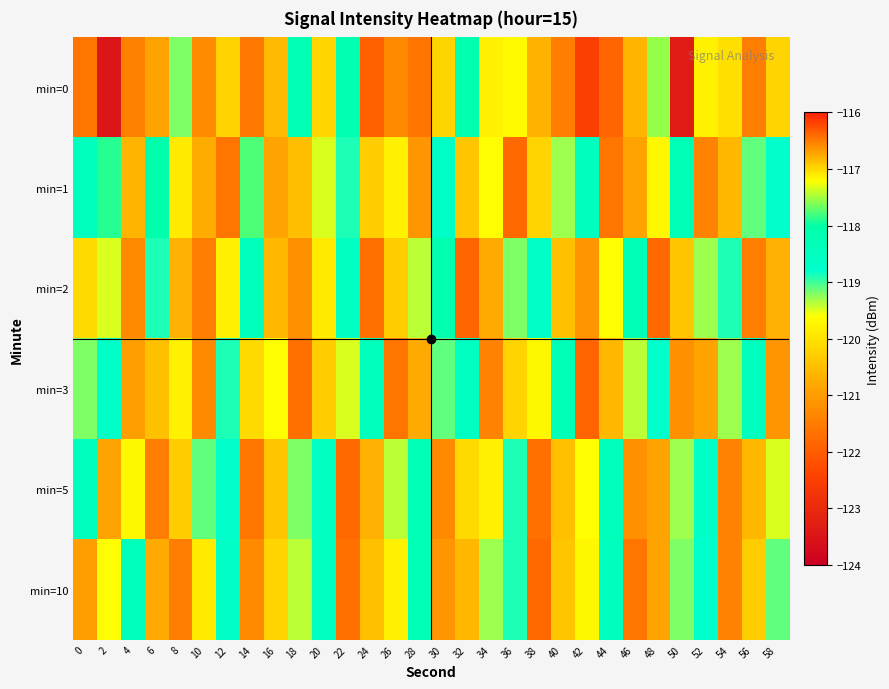

What is the greatest value displayed?

-117.0